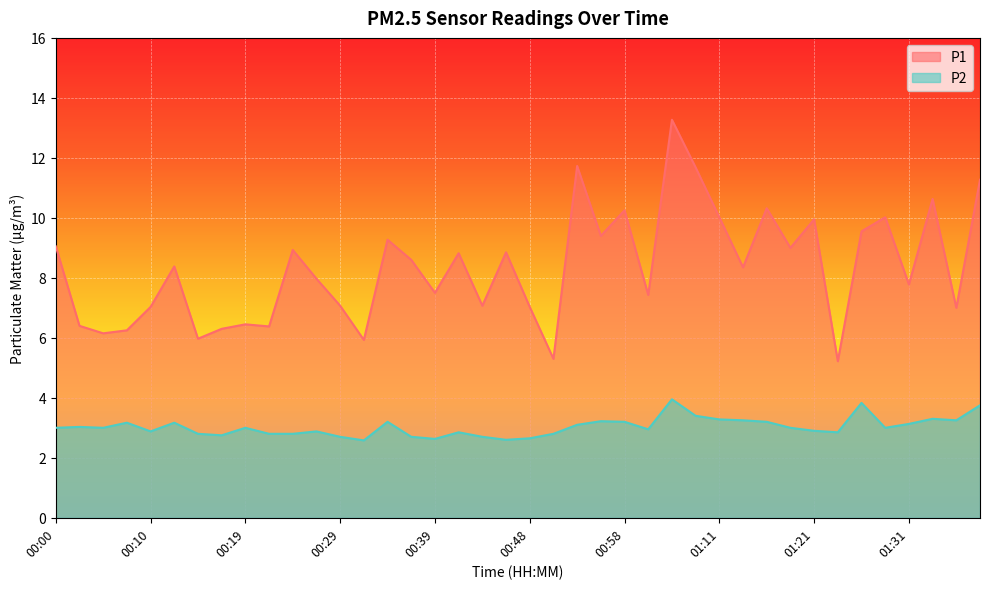

What is the label of the 19th point from the right?

00:51